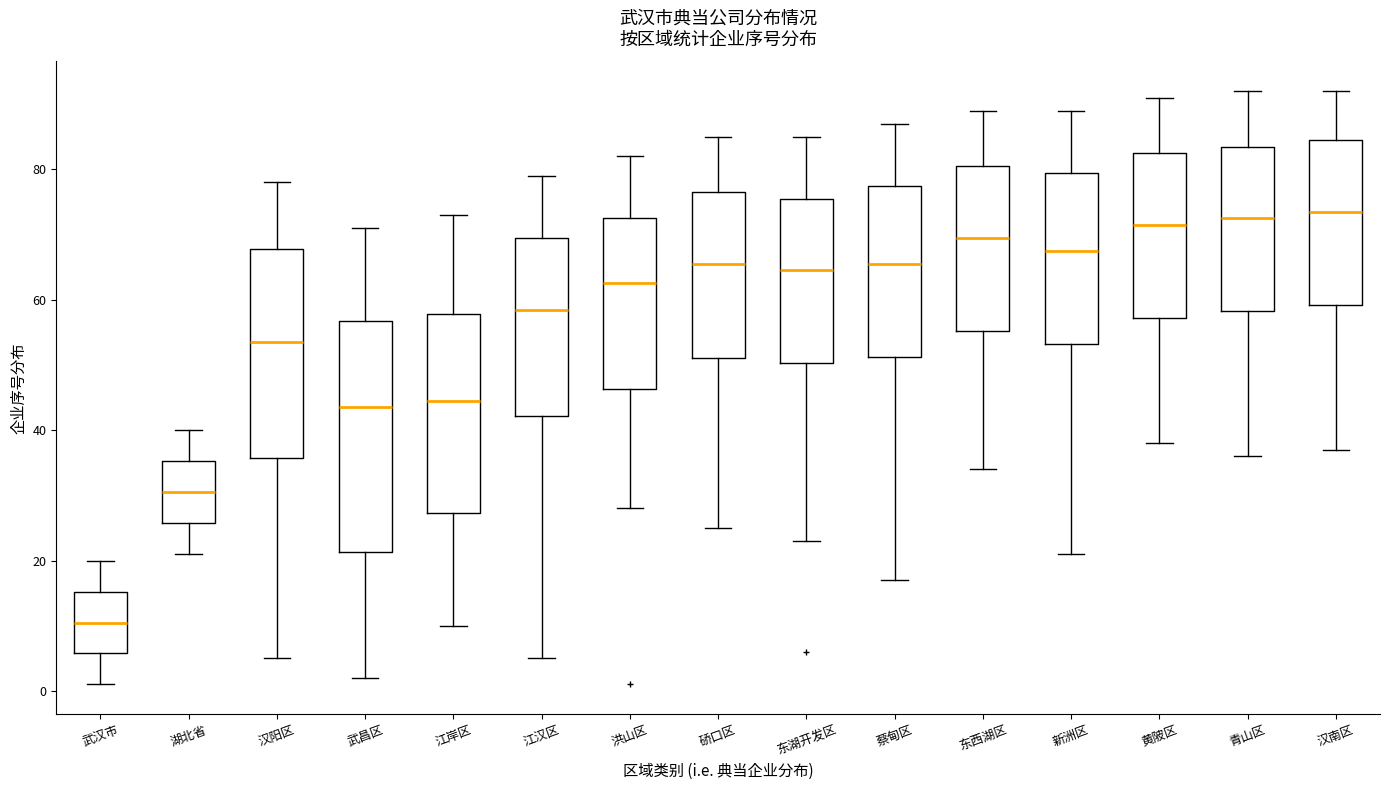

Where does the median line of the box for 江汉区 sit on the y-axis? The values are not printed on the chart, so give them approximately, as read against the axis.

58